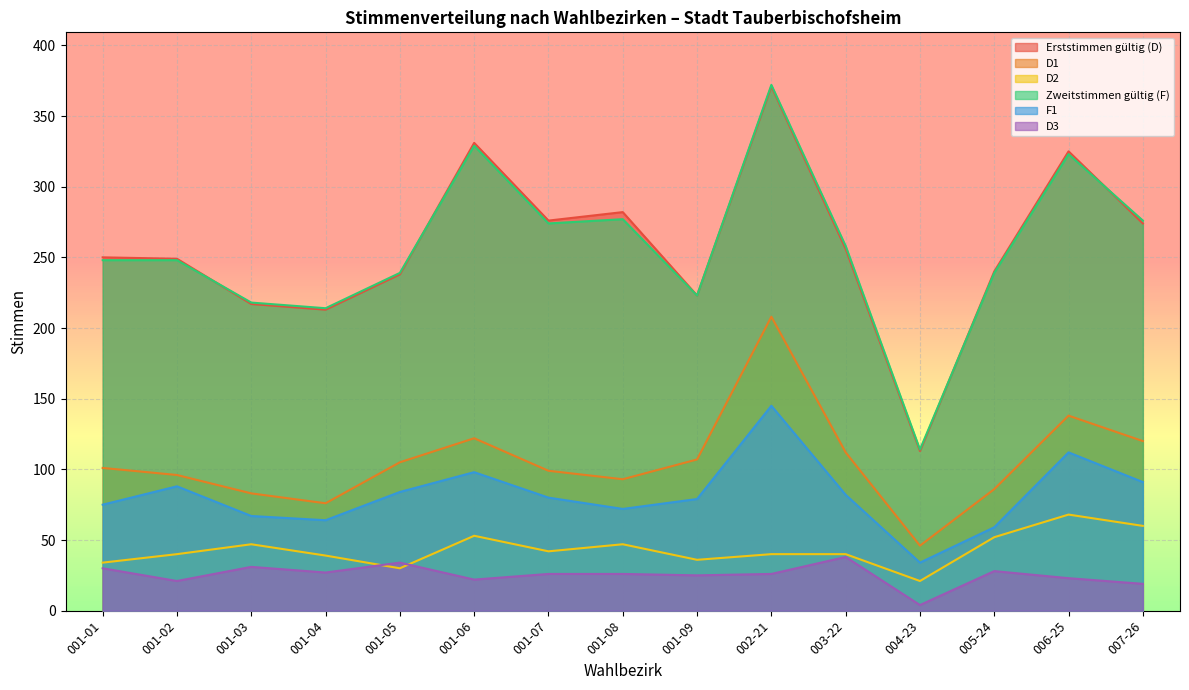

Read the F1 value at 001-09, to the nearest 10.

80